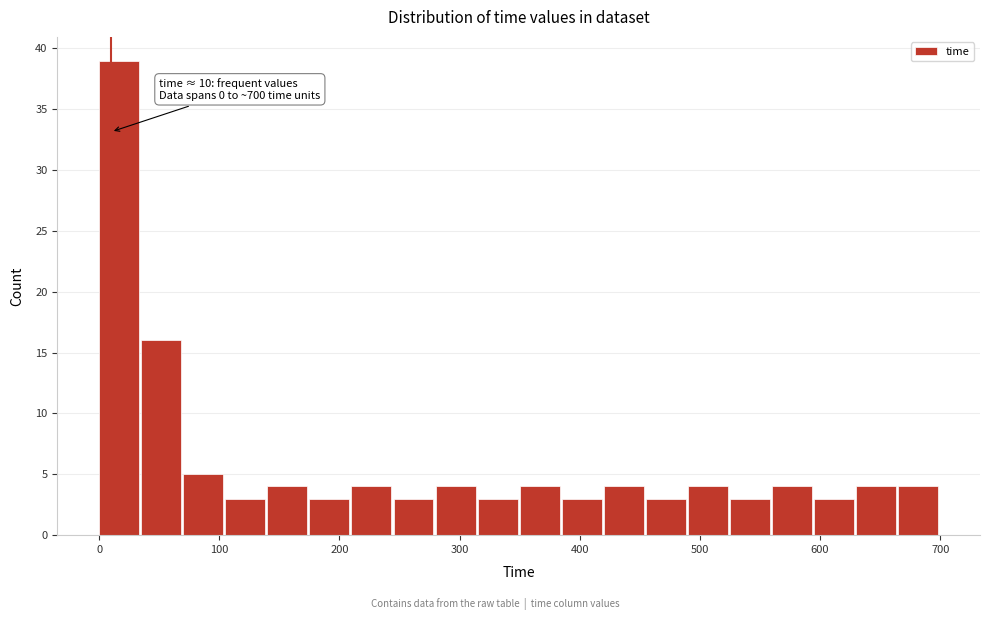

Read against the x-axis, roughly where is the centre of the tallest bar?

20